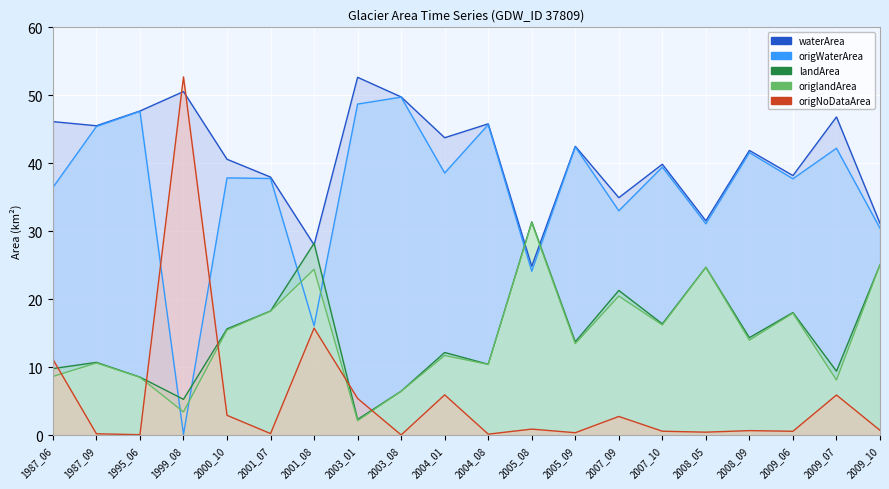

Reading left to right, list all the values displayed in this chart.

waterArea line: 1987_06=46.1	1987_09=45.5	1995_06=47.7	1999_08=50.5	2000_10=40.6	2001_07=38.0	2001_08=28.0	2003_01=52.6	2003_08=49.8	2004_01=43.8	2004_08=45.8	2005_08=24.9	2005_09=42.5	2007_09=34.9	2007_10=39.9	2008_05=31.5	2008_09=41.9	2009_06=38.2	2009_07=46.8	2009_10=31.2
origWaterArea line: 1987_06=36.4	1987_09=45.4	1995_06=47.6	1999_08=0.1	2000_10=37.9	2001_07=37.8	2001_08=16.1	2003_01=48.7	2003_08=49.7	2004_01=38.6	2004_08=45.7	2005_08=24.1	2005_09=42.4	2007_09=33.0	2007_10=39.4	2008_05=31.1	2008_09=41.6	2009_06=37.7	2009_07=42.2	2009_10=30.4
landArea line: 1987_06=9.8	1987_09=10.7	1995_06=8.5	1999_08=5.3	2000_10=15.6	2001_07=18.3	2001_08=28.2	2003_01=2.3	2003_08=6.5	2004_01=12.2	2004_08=10.4	2005_08=31.4	2005_09=13.7	2007_09=21.3	2007_10=16.4	2008_05=24.7	2008_09=14.3	2009_06=18.0	2009_07=9.4	2009_10=25.1
origlandArea line: 1987_06=8.6	1987_09=10.6	1995_06=8.5	1999_08=3.4	2000_10=15.5	2001_07=18.2	2001_08=24.4	2003_01=2.1	2003_08=6.5	2004_01=11.7	2004_08=10.4	2005_08=31.2	2005_09=13.5	2007_09=20.5	2007_10=16.2	2008_05=24.7	2008_09=14.0	2009_06=17.9	2009_07=8.1	2009_10=25.1
origNoDataArea line: 1987_06=11.2	1987_09=0.2	1995_06=0.1	1999_08=52.7	2000_10=2.9	2001_07=0.2	2001_08=15.8	2003_01=5.4	2003_08=0.0	2004_01=5.9	2004_08=0.1	2005_08=0.9	2005_09=0.4	2007_09=2.8	2007_10=0.6	2008_05=0.4	2008_09=0.7	2009_06=0.6	2009_07=5.9	2009_10=0.7